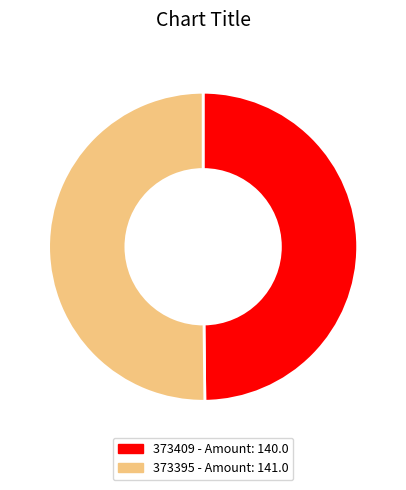

What is the ratio of the value at 373395 to the value at 373409?

1.0